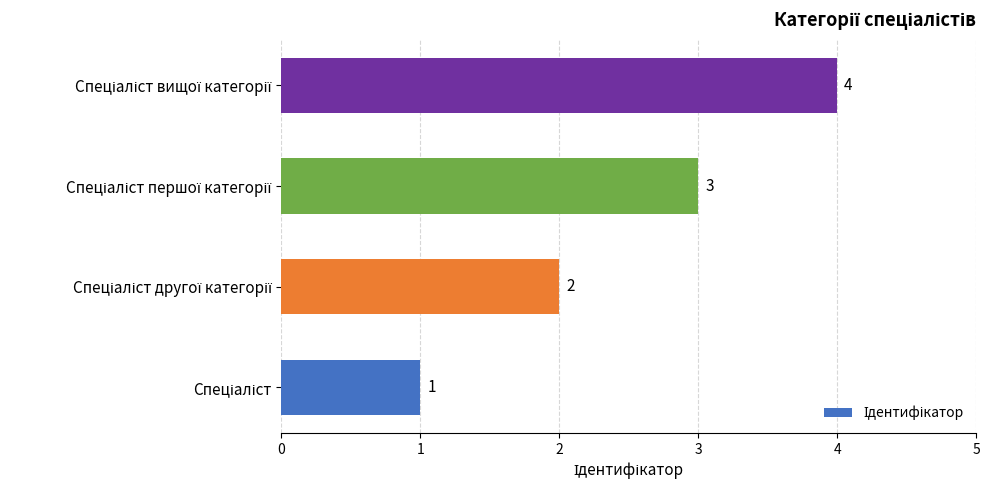

What is the sum of all values?

10